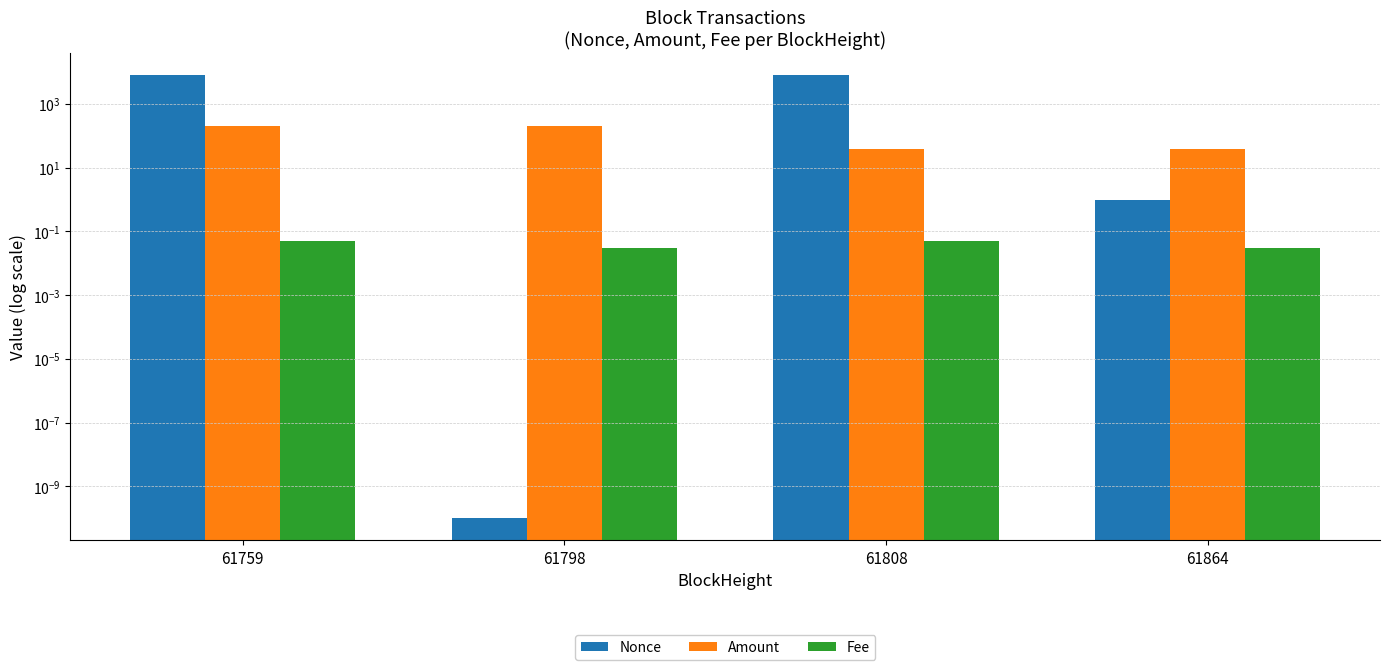

What is the total value across all series at 61808?

7932.0